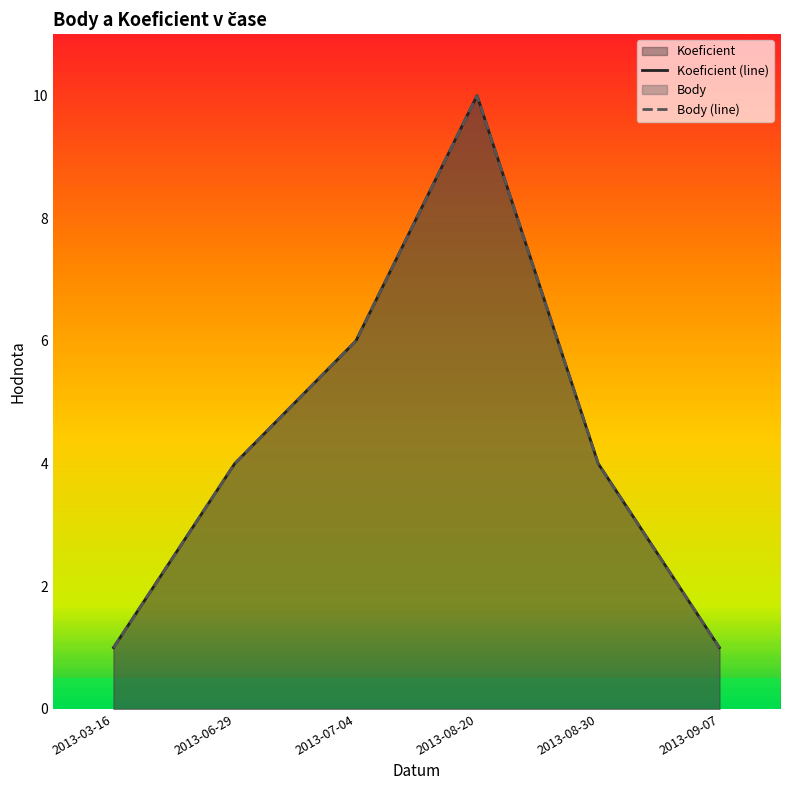

At which category does Body (line) reach its first local peak?

2013-08-20